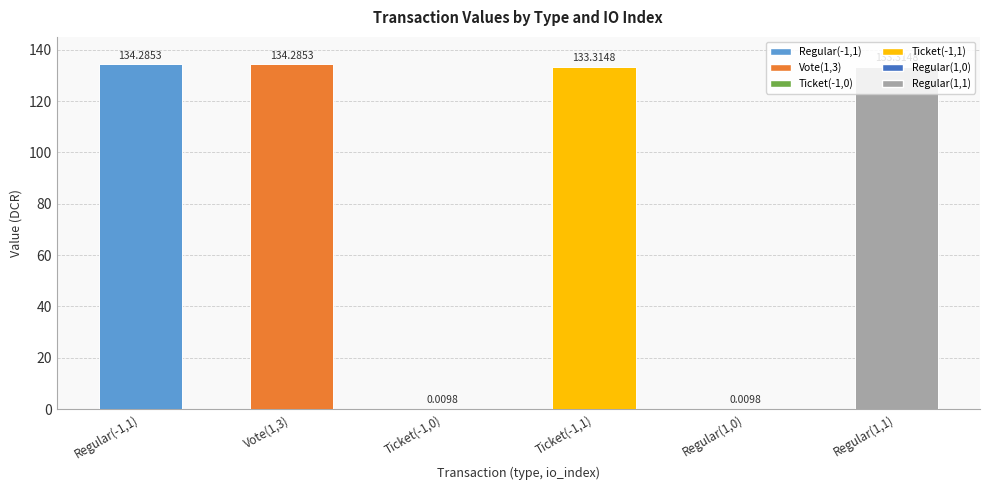

True or false: the data shows 233.0 at Vote(1,3).

False